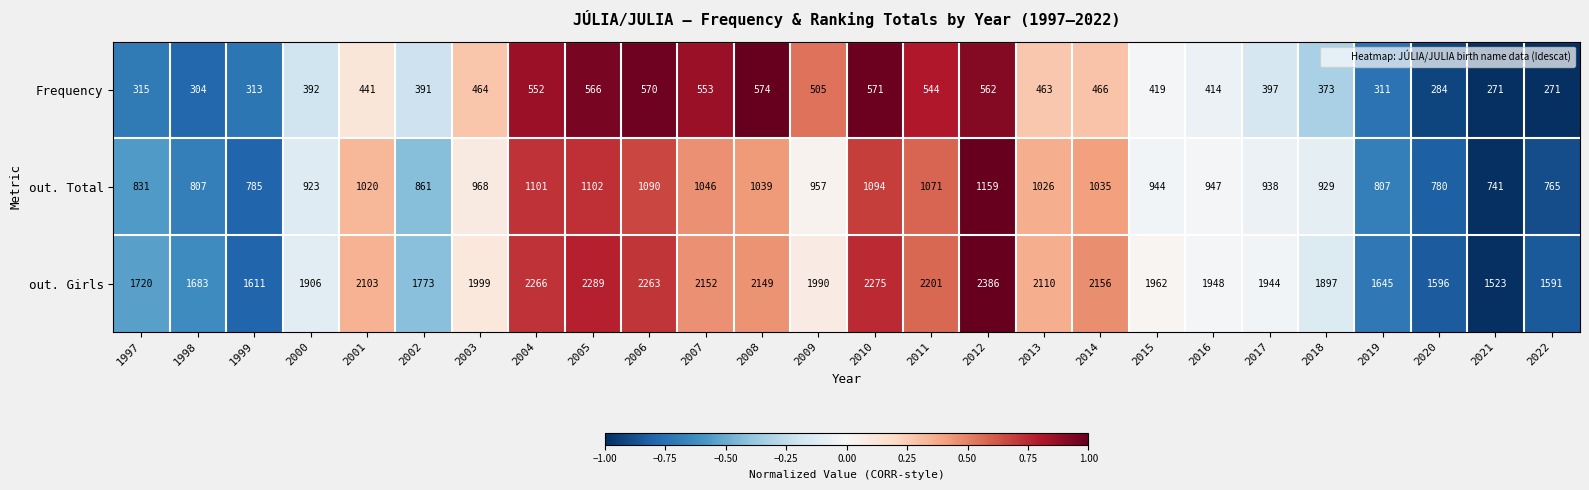

What is the spread (max minus min) of values at 2013?

1647